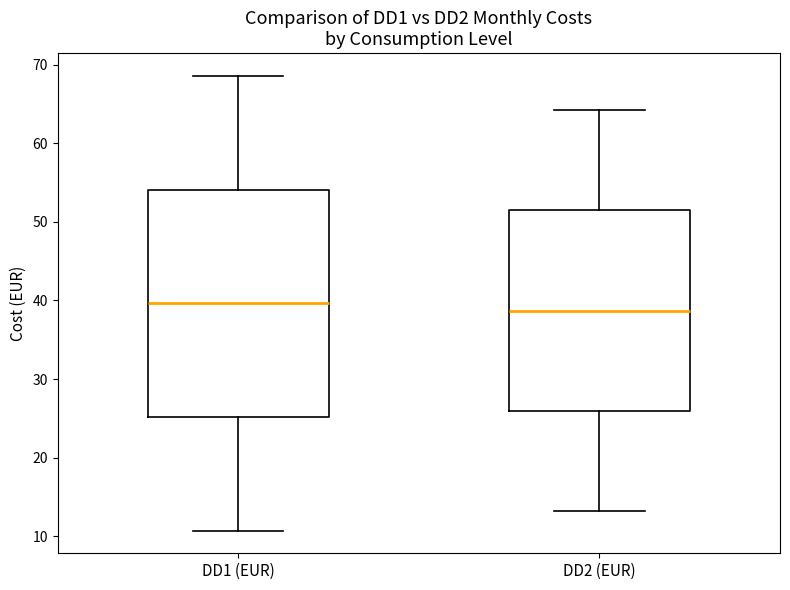

Reading left to right, read every box against the y-axis: the position of its median line, the range the box covers, and the ends of its whiskers. The values are not printed on the chart, so give them approximately, as read against the axis.

DD1 (EUR): median 40, box 25 to 54, whiskers 11 to 69
DD2 (EUR): median 39, box 26 to 51, whiskers 13 to 64